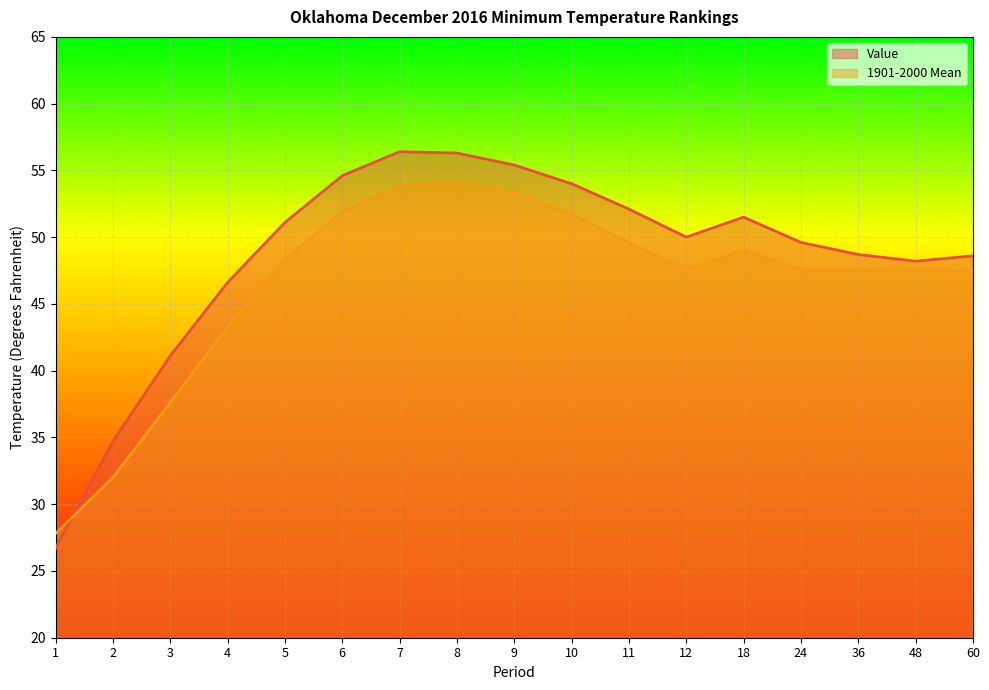

At which category is the sum across all series the highest?

8